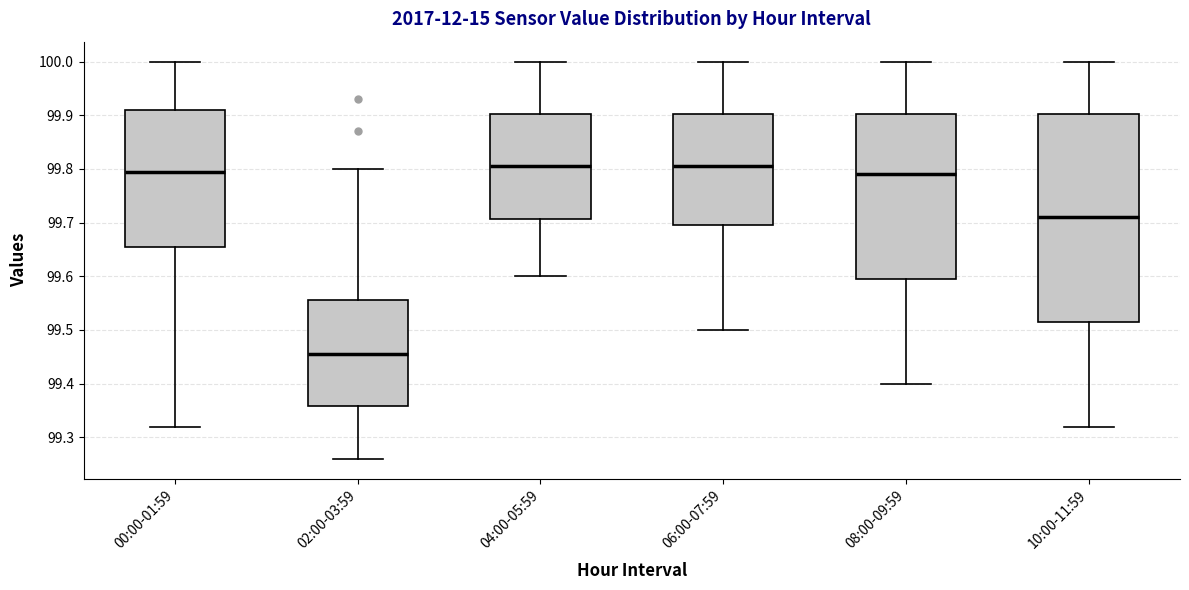

Which box's median line is the lowest?

02:00-03:59